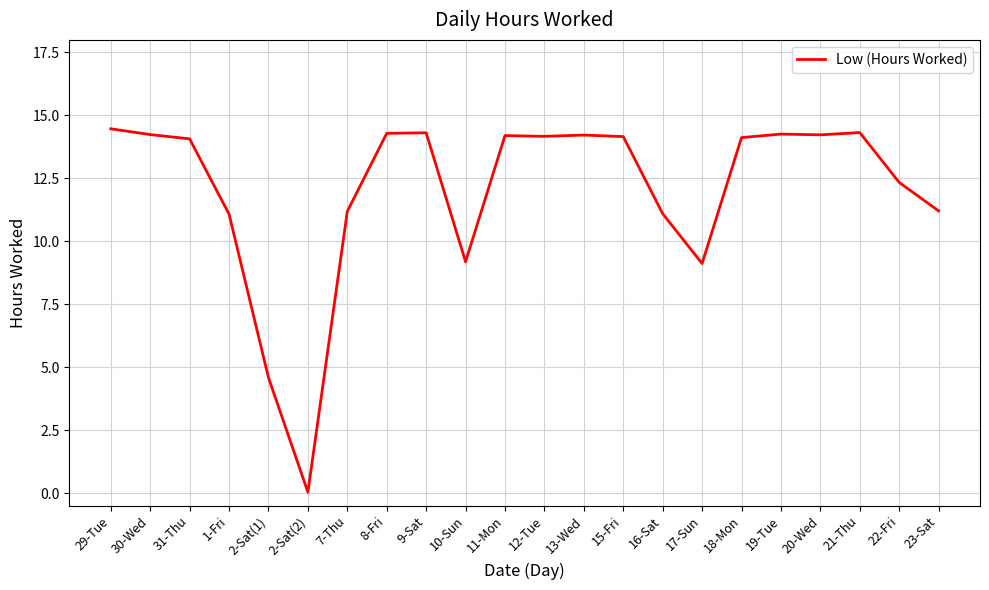

What is the greatest value displayed?

14.5